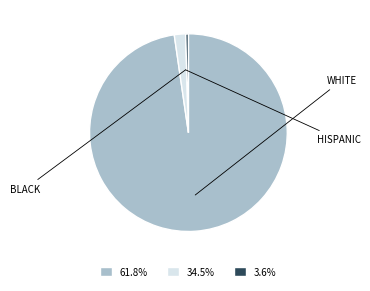

True or false: WHITE accounts for 98% of the total.

True